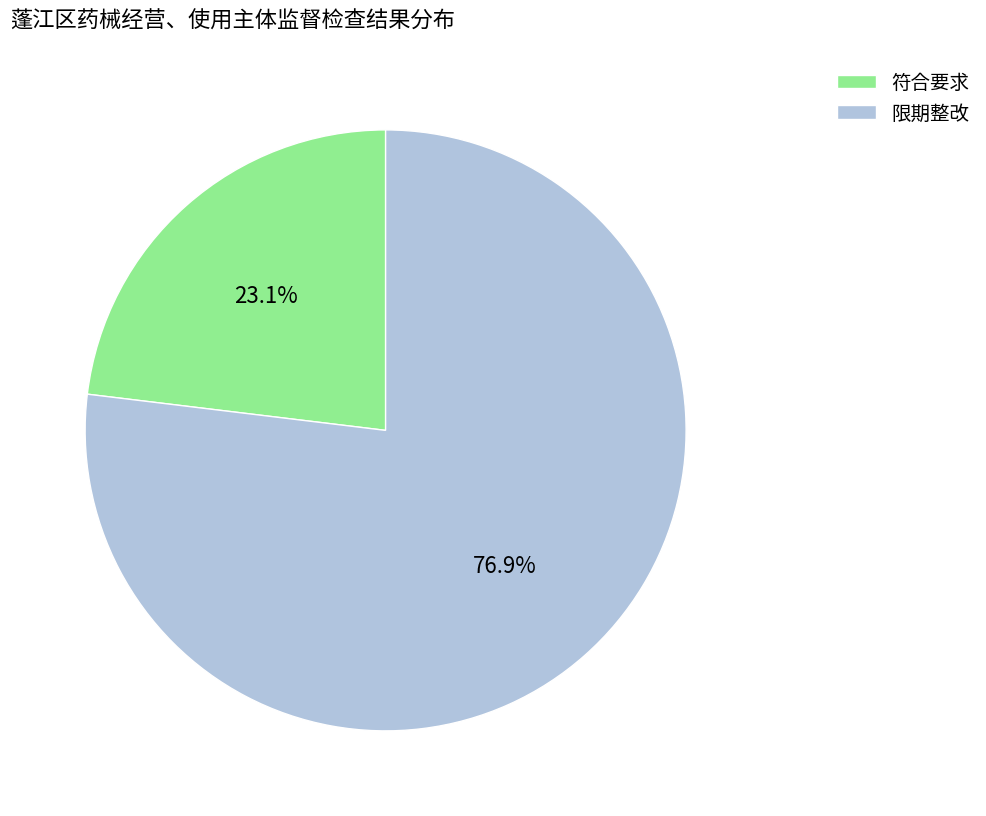

True or false: 符合要求 accounts for 23% of the total.

True